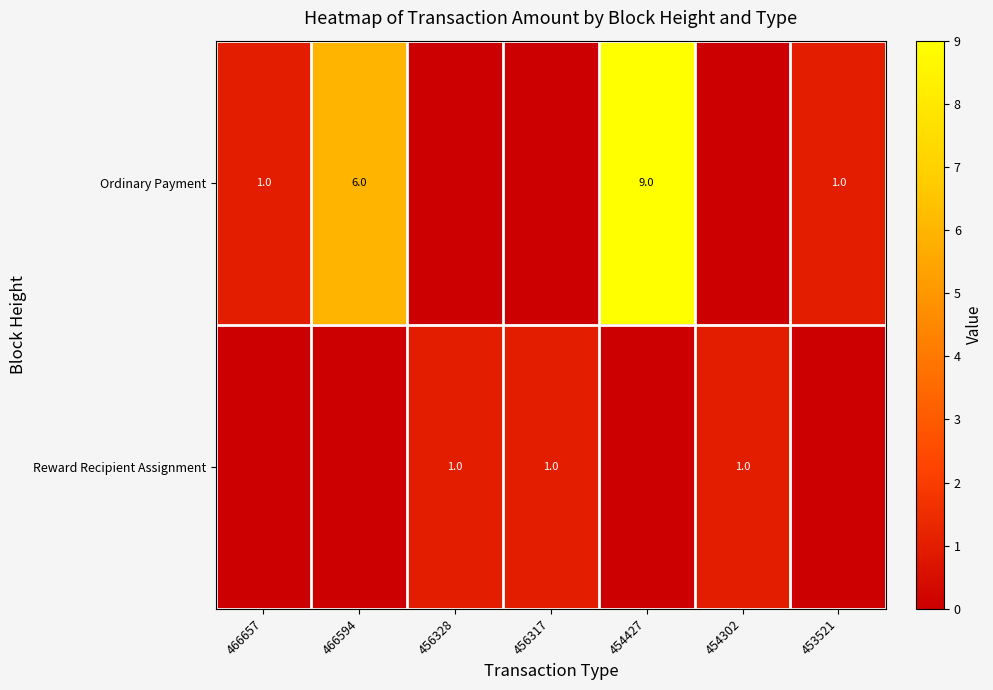

What is the sum of the Ordinary Payment values at 454427 and 453521?

10